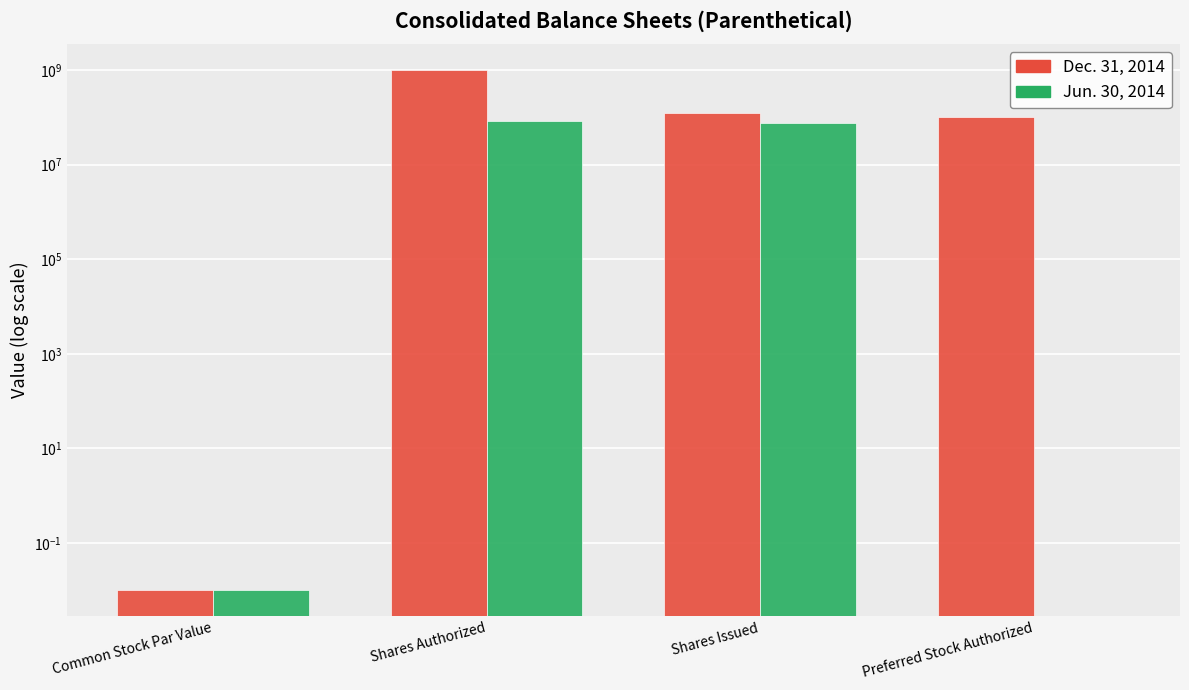

What is the label of the 1st bar from the left?

Common Stock Par Value